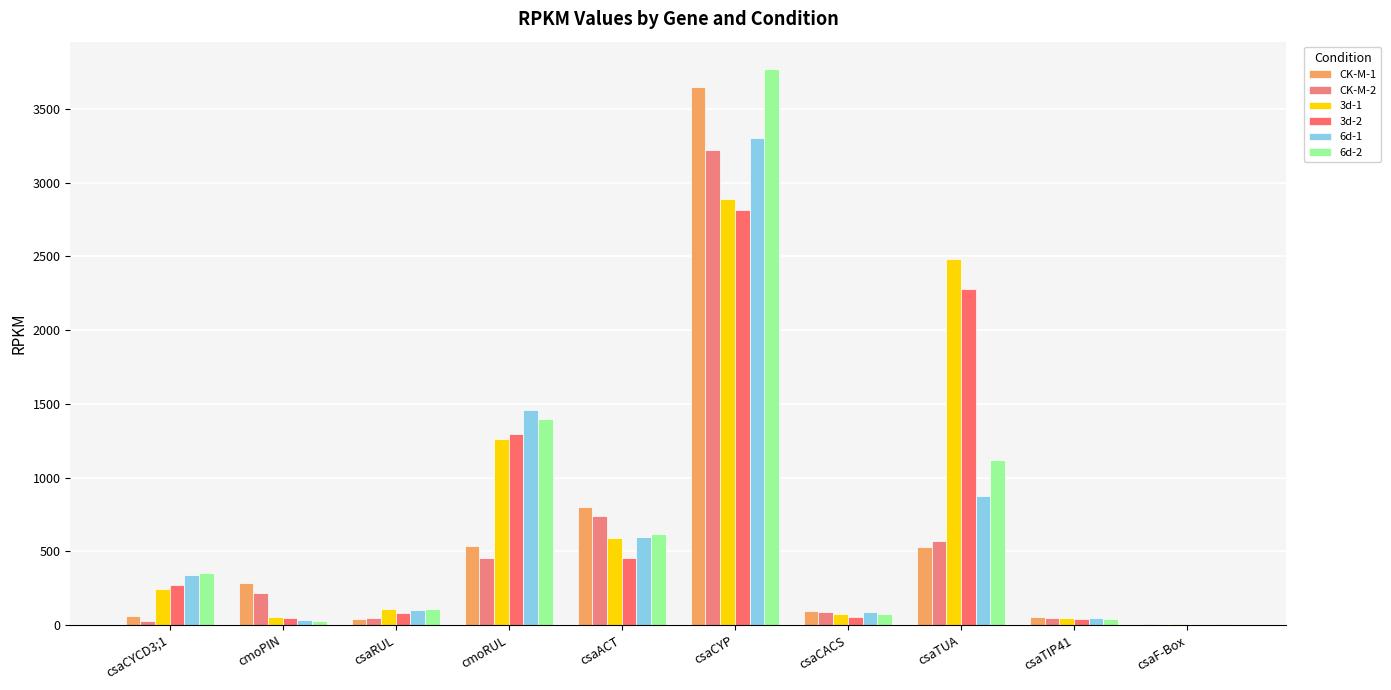

Are the bars grouped side by side (vs. stacked)?

Yes